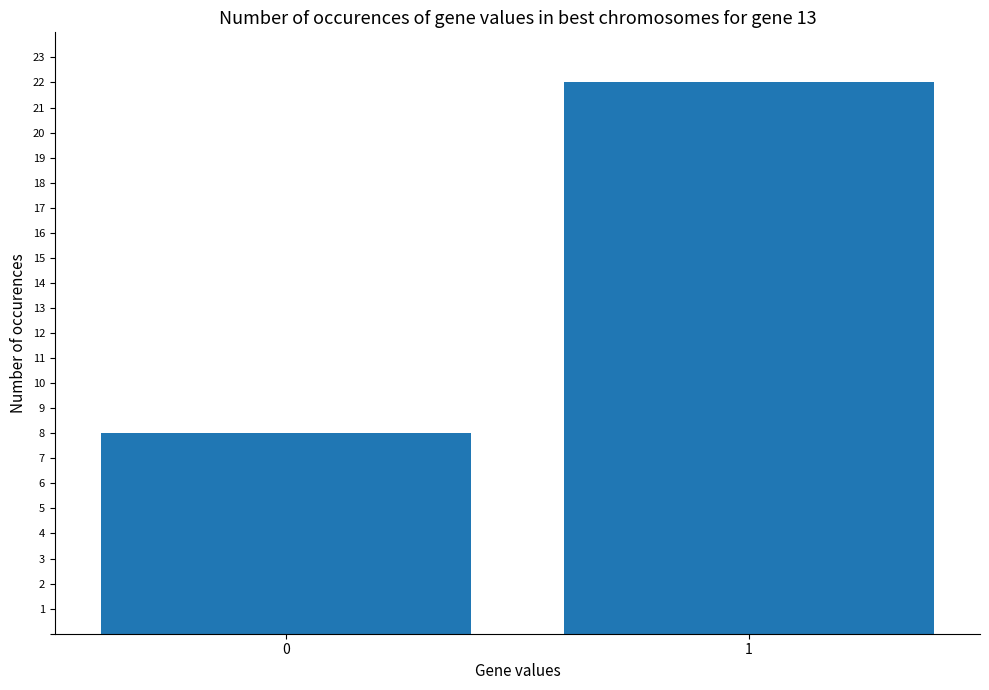

Reading left to right, extract all data points from this chart.

0=8	1=22